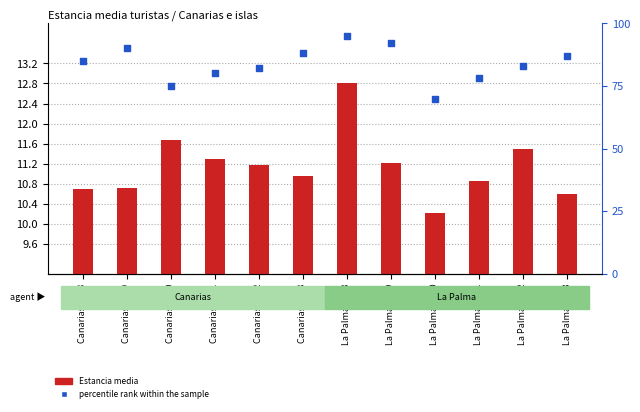

Which series reaches the maximum Y coordinate?

percentile rank within the sample